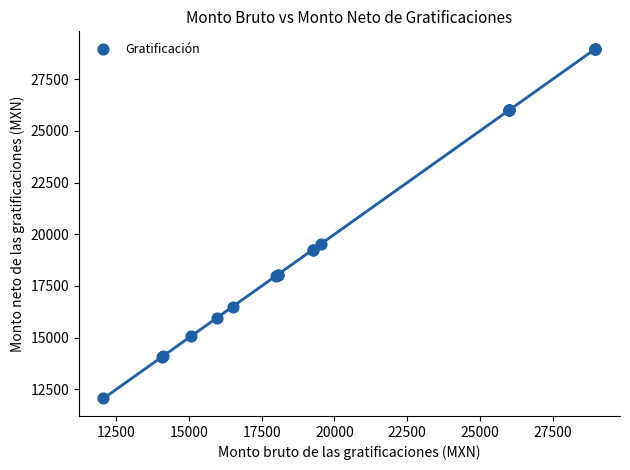

What Y value in the scatter plot is closest to 20513?

19552.7